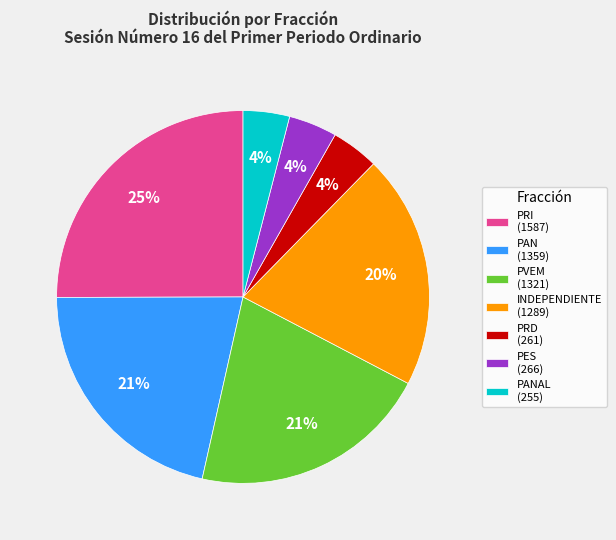

Which slice is the largest?

PRI (1587)